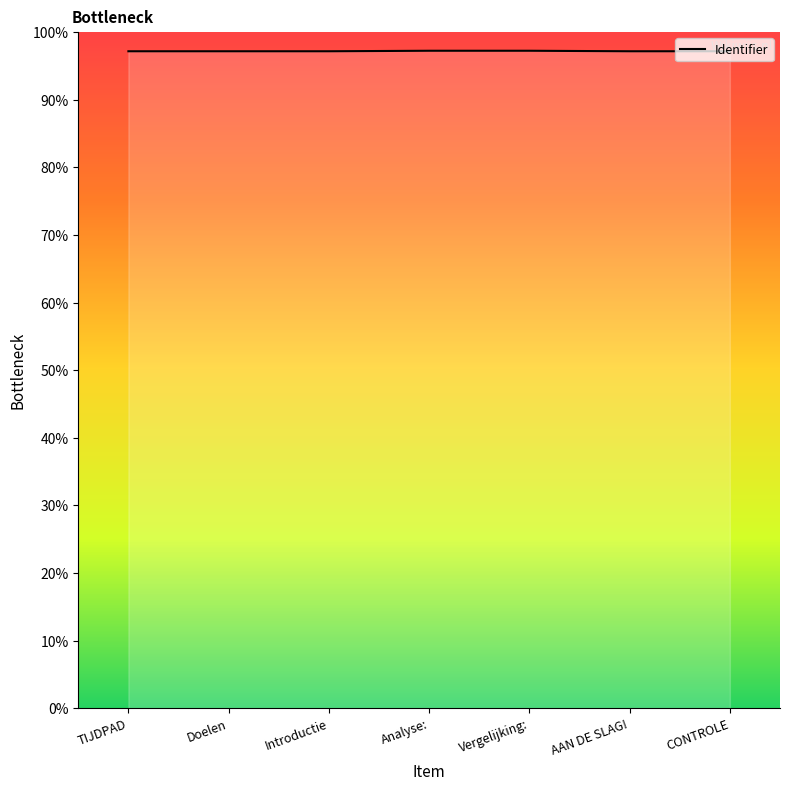

Which has a higher value, AAN DE SLAG! or Introductie?

Introductie